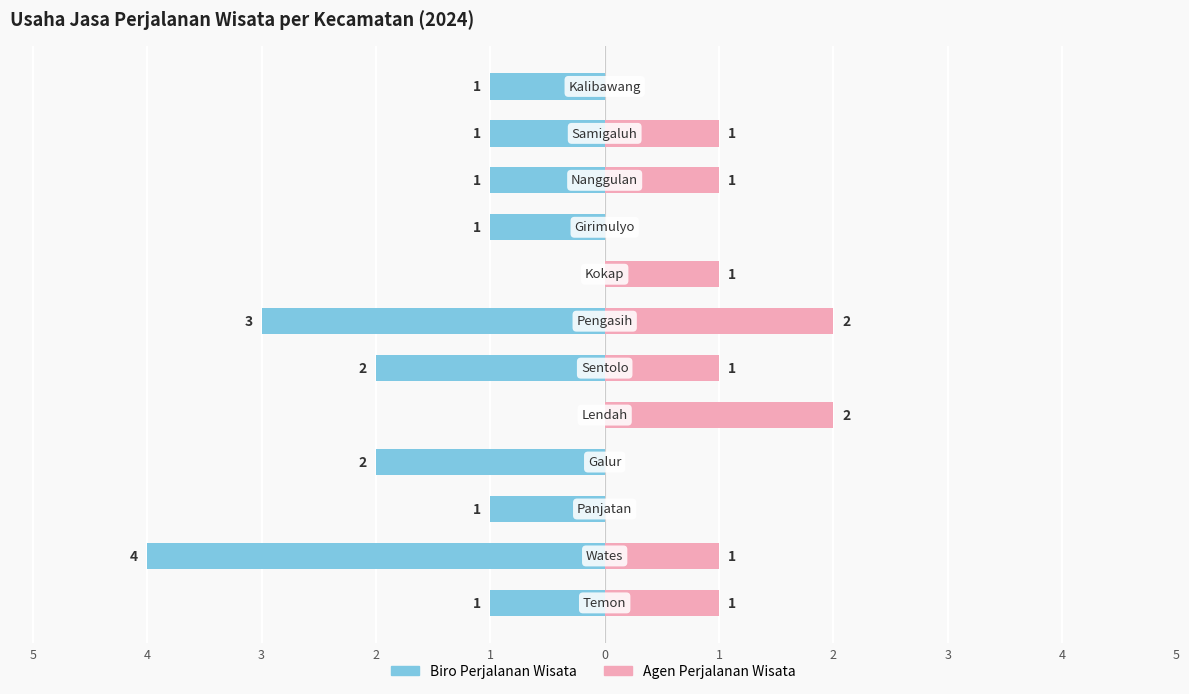

How many values in the Biro Perjalanan Wisata series exceed -1?

2